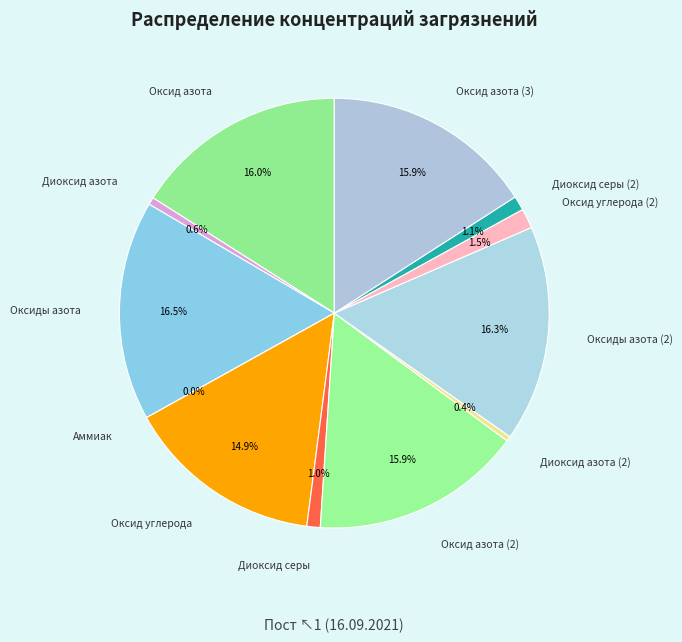

Is there any slice that represents more than half of the pie?

No